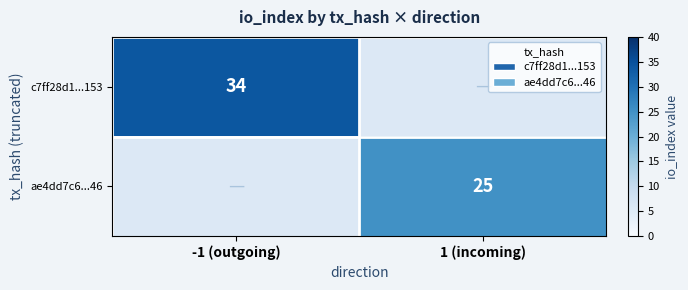

The ae4dd7c6...46 series shows 25 at 1 (incoming). True or false?

True